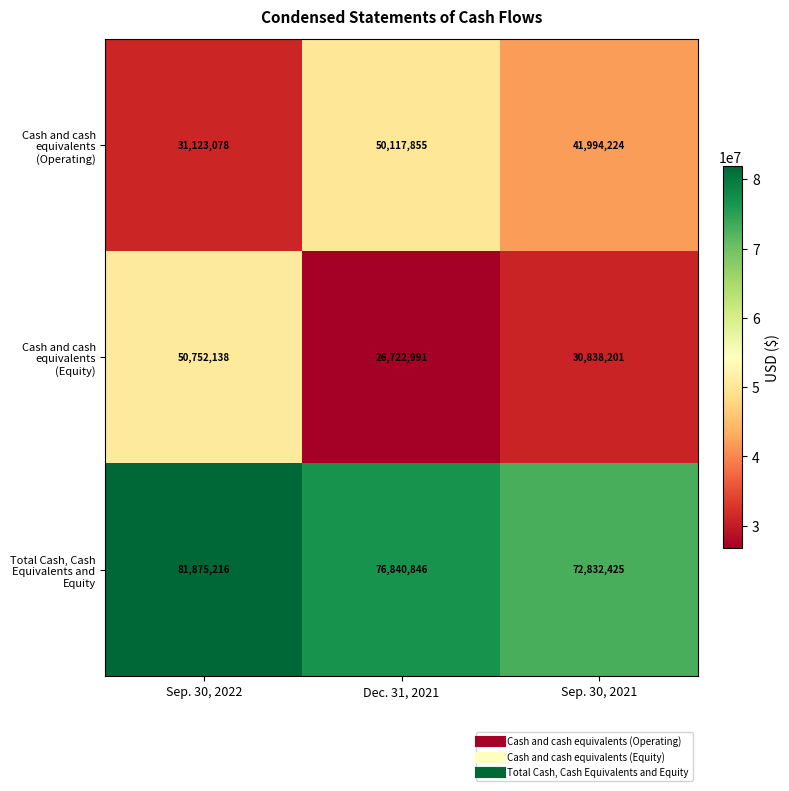

What is the greatest value displayed?

81875216